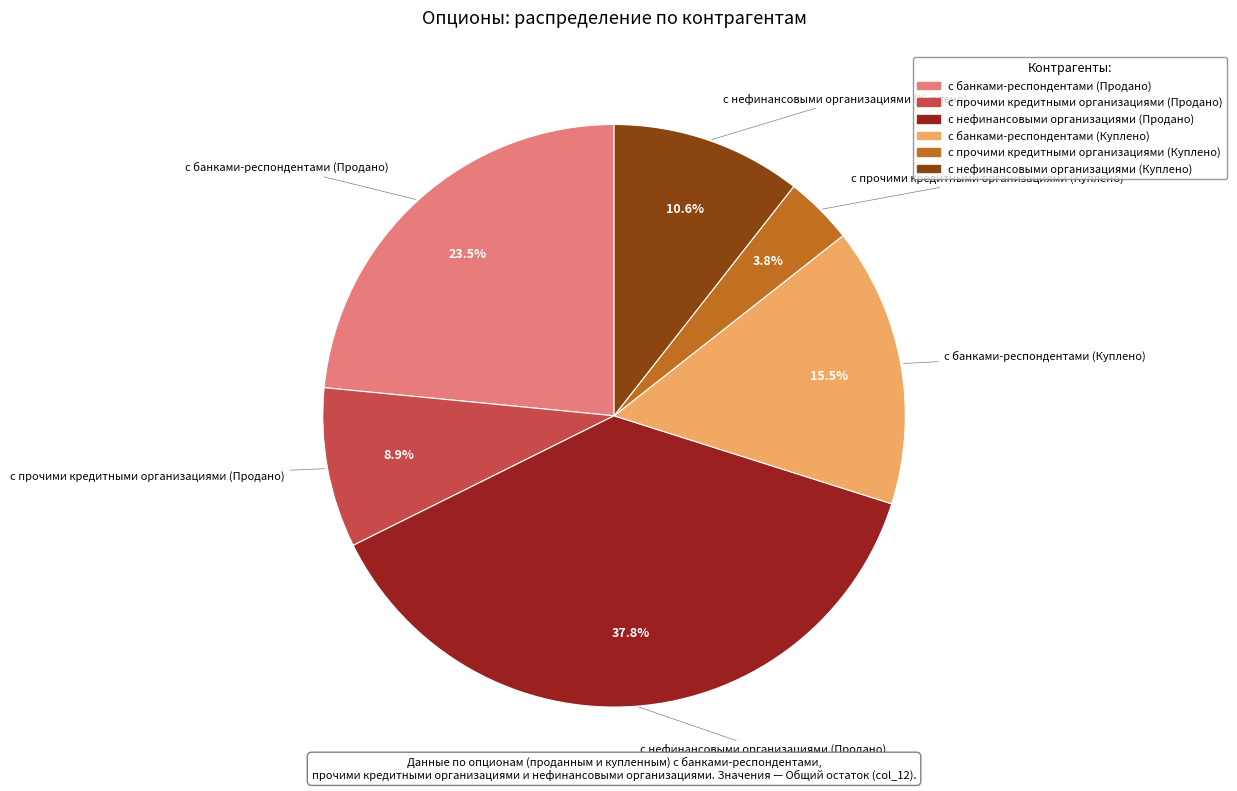

How many segments does this pie chart have?

6